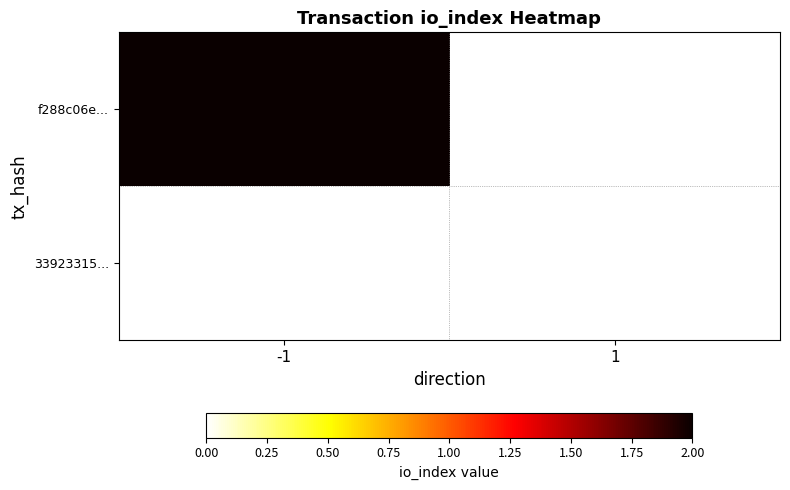

What is the maximum value for f288c06e9162e9055658c3c059bfbff12ac3651?

2